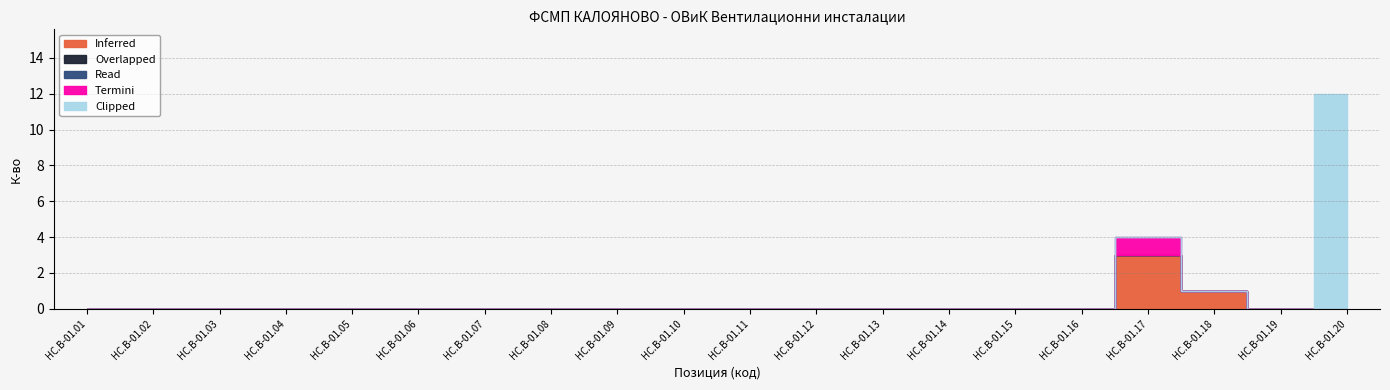

Is the value of Clipped at HC.B-01.10 greater than the value of Overlapped at HC.B-01.15?

No